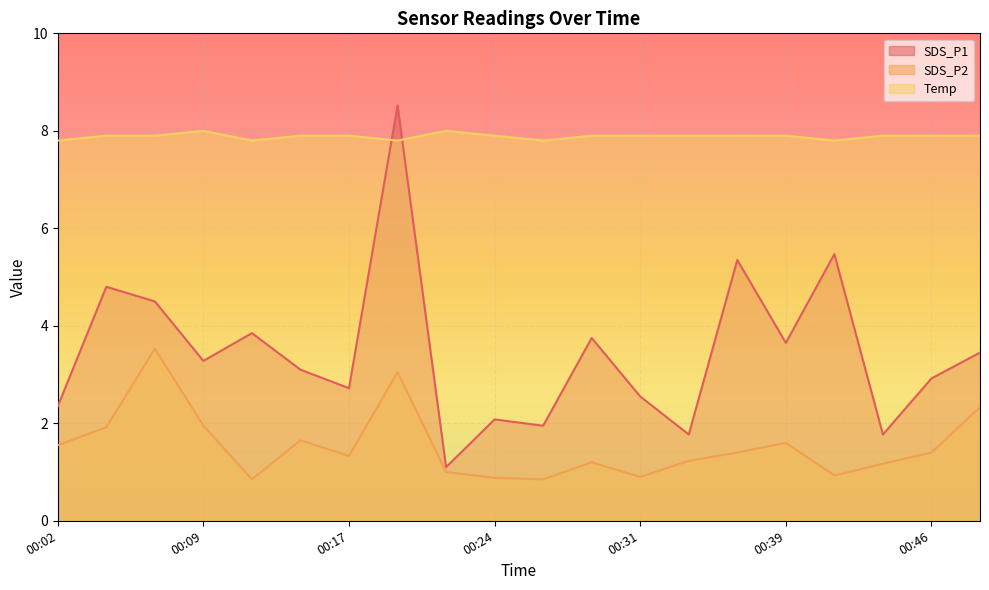

The value of SDS_P1 at 00:31 is 2.5. True or false?

True